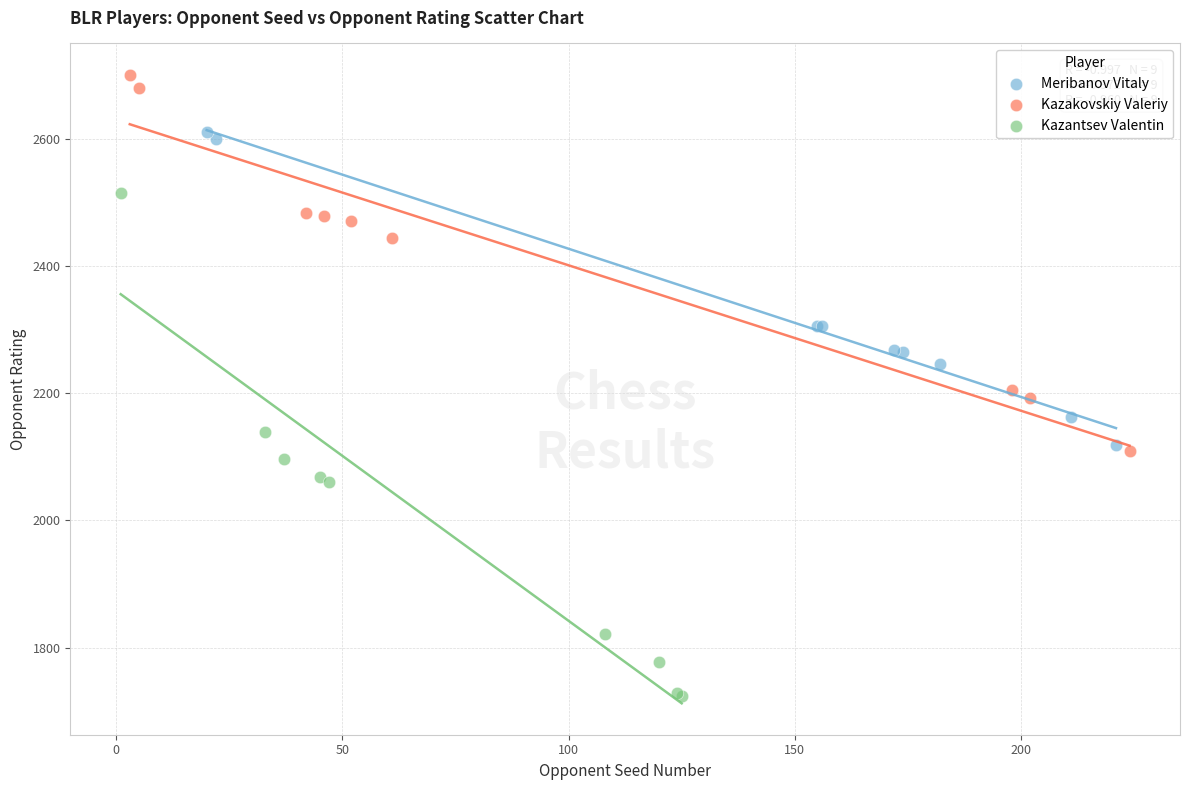

Which series reaches the maximum Y coordinate?

Kazakovskiy Valeriy